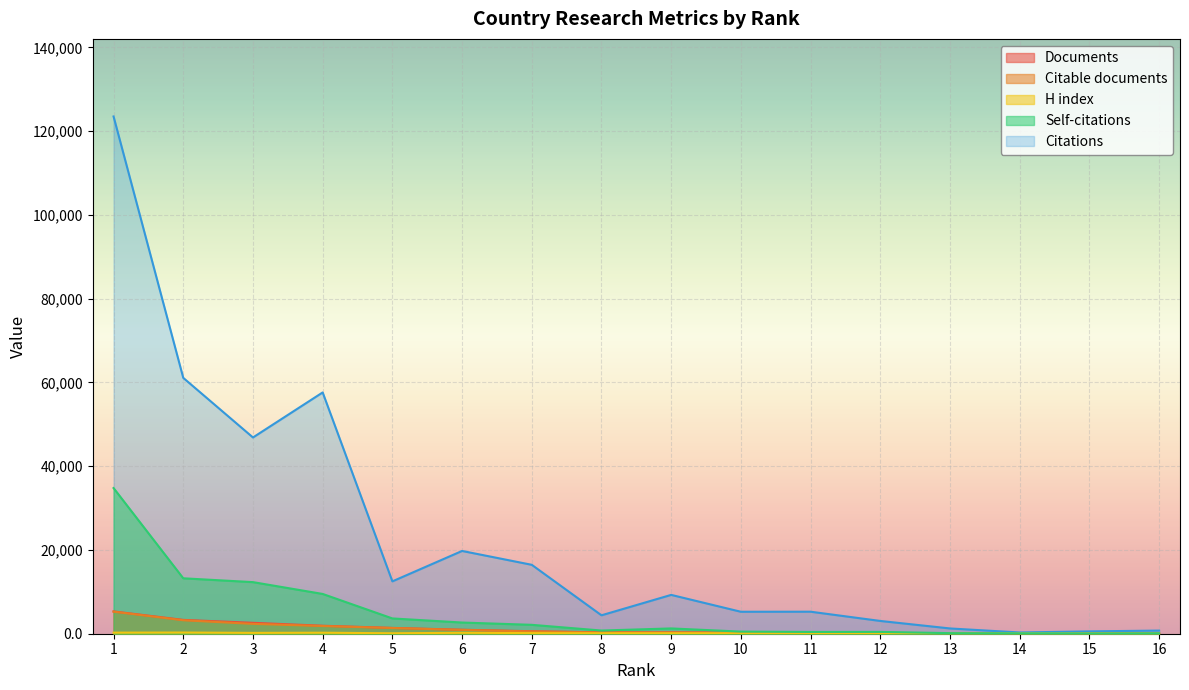

Reading left to right, extract all data points from this chart.

Documents: 5326	3301	2606	1906	1387	950	595	329	329	253	232	184	79	70	52	50
Citable documents: 5269	3220	2355	1844	1365	913	538	310	300	244	205	173	78	68	50	48
Citations: 123513	61095	46863	57617	12501	19764	16455	4398	9273	5244	5258	3050	1258	298	560	749
Self-citations: 34783	13235	12319	9498	3650	2671	2124	760	1264	507	426	436	137	71	48	98
H index: 259	285	202	241	110	222	146	116	114	102	109	89	68	64	54	49